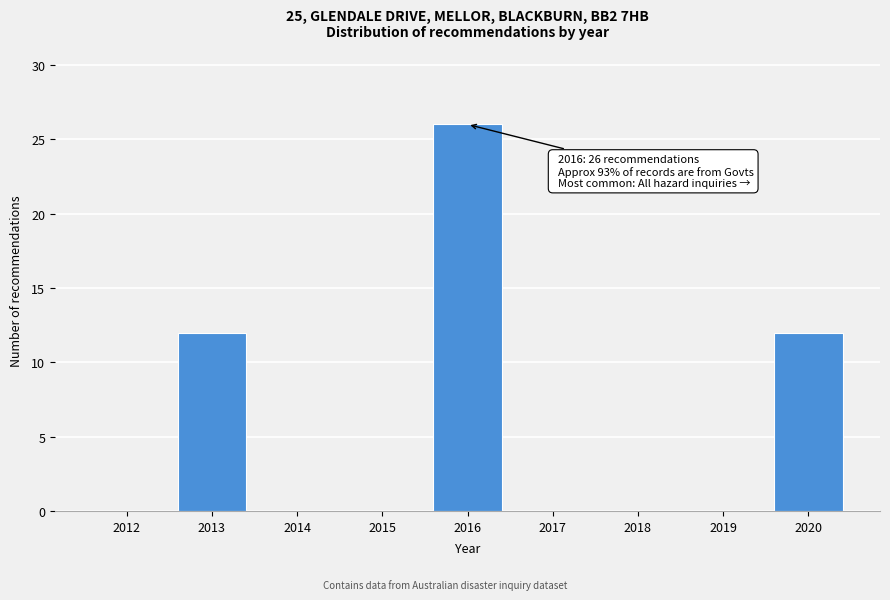

Reading left to right, what are all the values shown in this chart?

2012=0	2013=12	2014=0	2015=0	2016=26	2017=0	2018=0	2019=0	2020=12